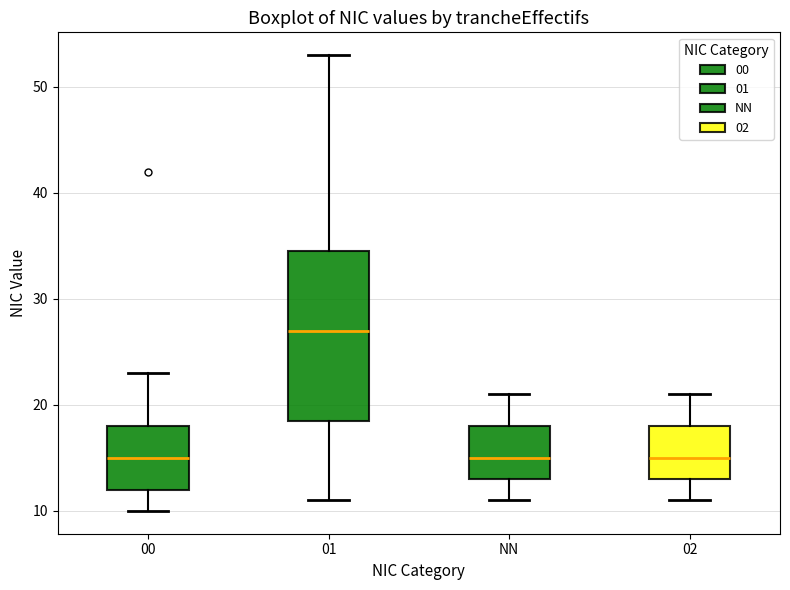

Reading left to right, read every box against the y-axis: the position of its median line, the range the box covers, and the ends of its whiskers. The values are not printed on the chart, so give them approximately, as read against the axis.

00: median 15, box 12 to 18, whiskers 10 to 23
01: median 27, box 19 to 35, whiskers 11 to 53
NN: median 15, box 13 to 18, whiskers 11 to 21
02: median 15, box 13 to 18, whiskers 11 to 21